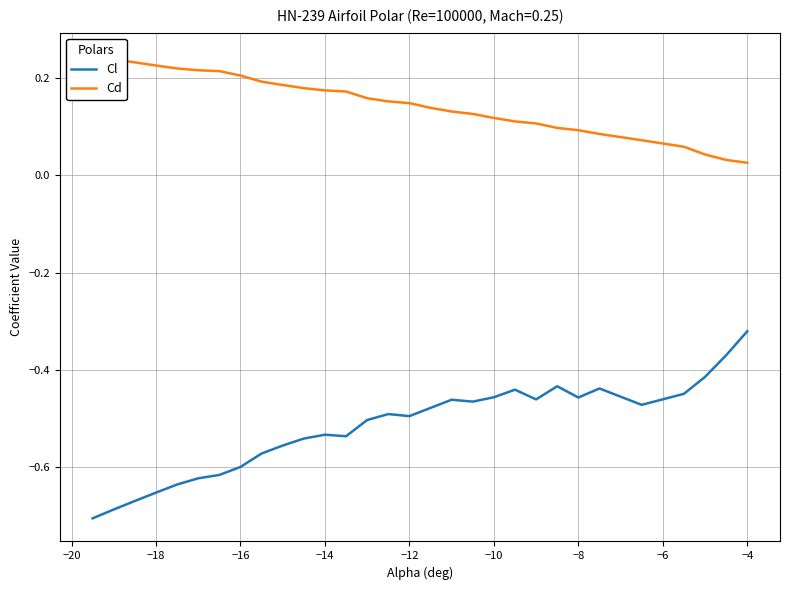

At which label is Cl closest to 0?

−4